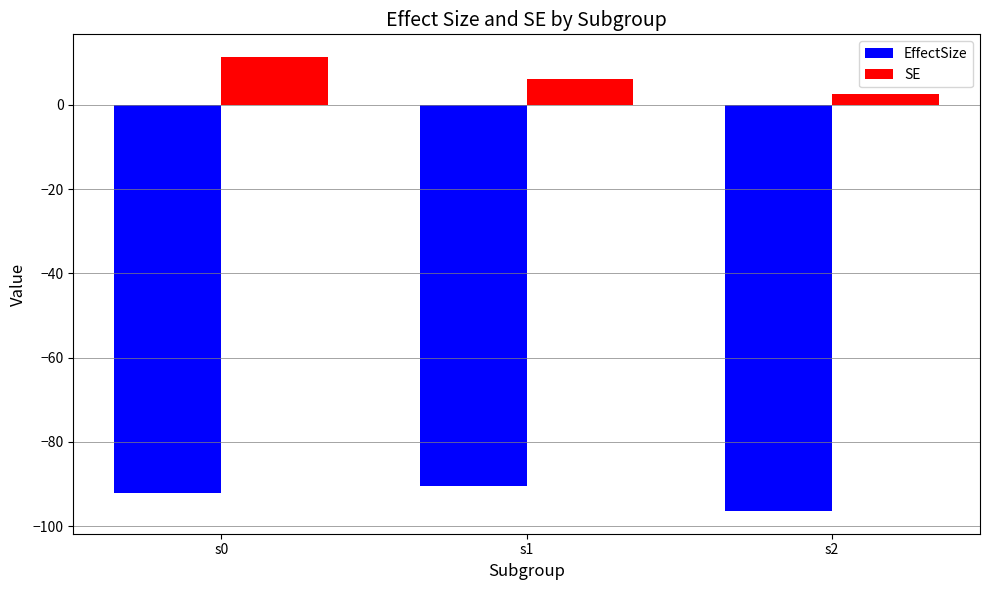

What is the greatest value displayed?

11.4